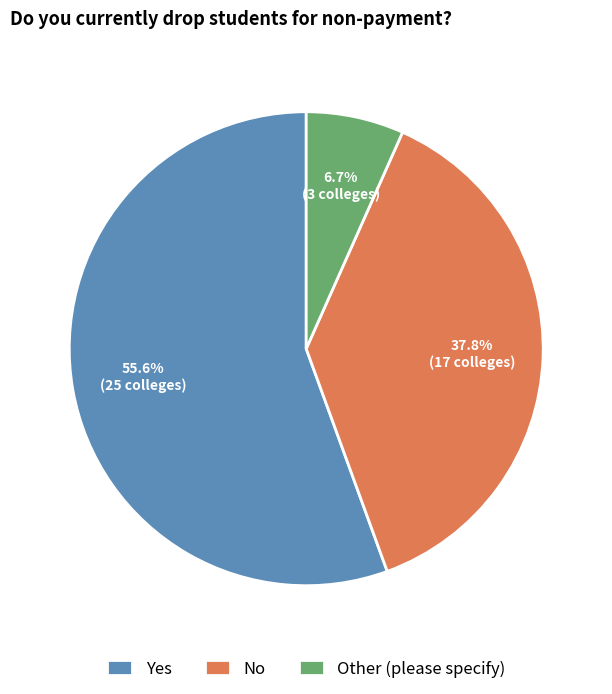

Approximately how many times larger is the value at Yes compared to Other (please specify)?

8.3